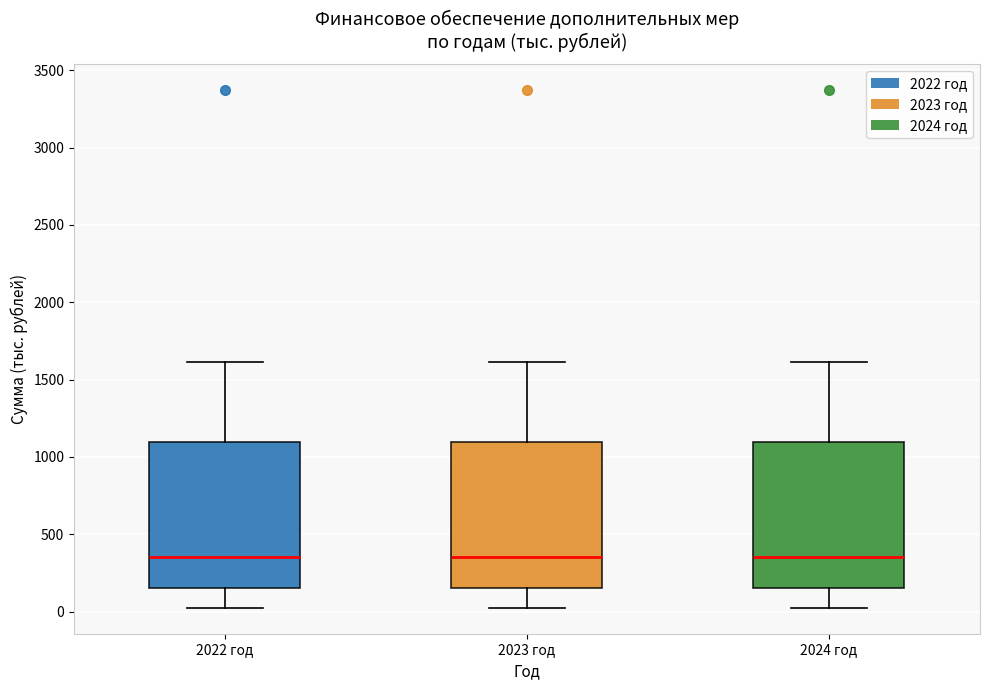

Reading left to right, read every box against the y-axis: the position of its median line, the range the box covers, and the ends of its whiskers. The values are not printed on the chart, so give them approximately, as read against the axis.

2022 год: median 350, box 150 to 1100, whiskers 0 to 1600
2023 год: median 350, box 150 to 1100, whiskers 0 to 1600
2024 год: median 350, box 150 to 1100, whiskers 0 to 1600